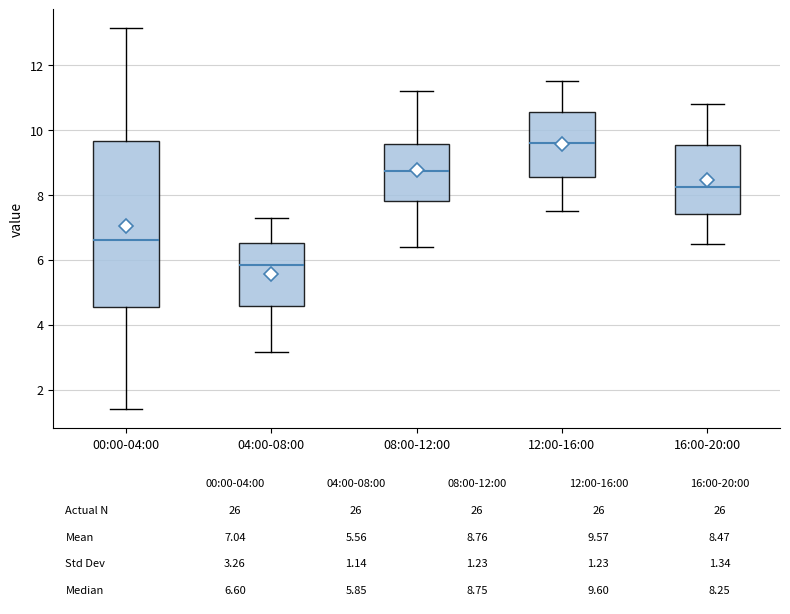

Comparing the boxes themselves (not the whiskers), which one is the tallest?

00:00-04:00